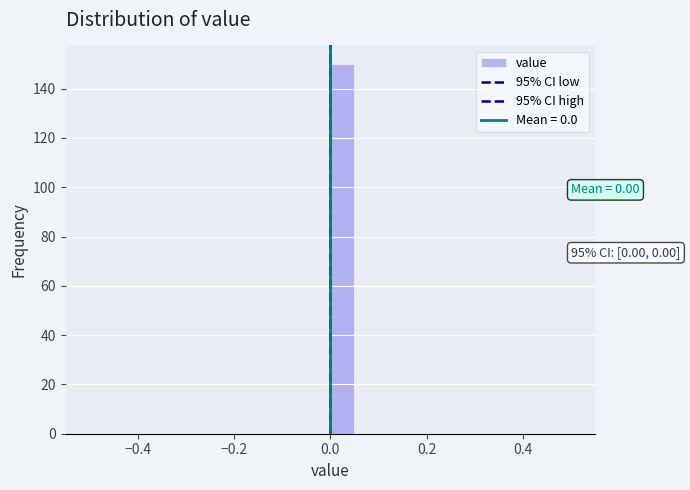

Read against the x-axis, roughly where is the centre of the tallest bar?

0.02